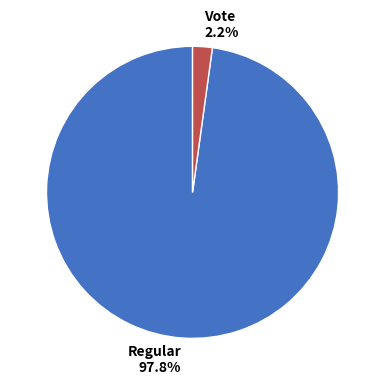

Which slice is the smallest?

Vote